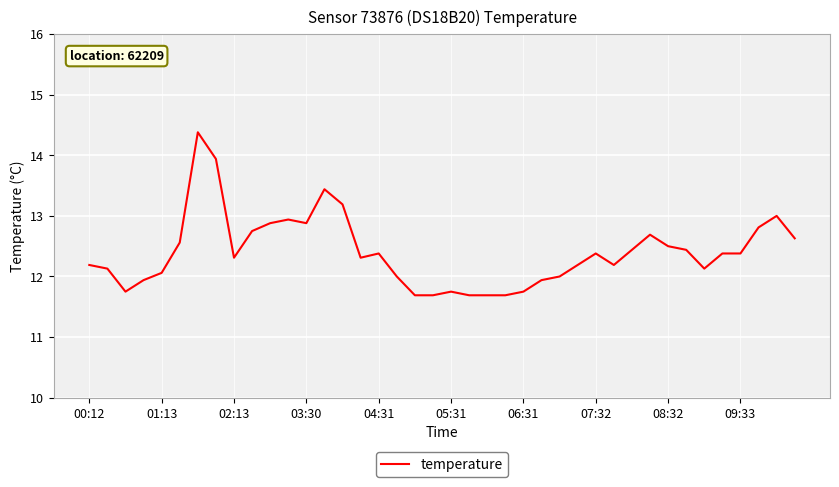

What is the maximum value shown in the chart?

14.4